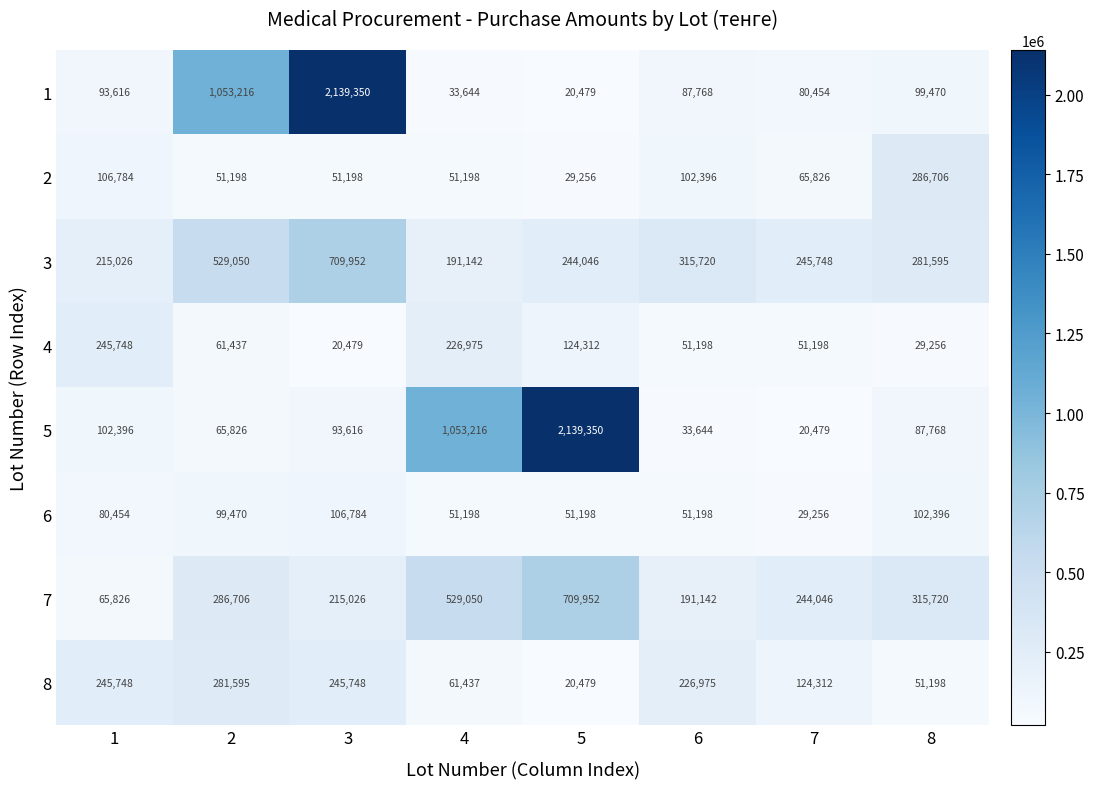

What is the difference between the 3 values at 6 and 4?

124578